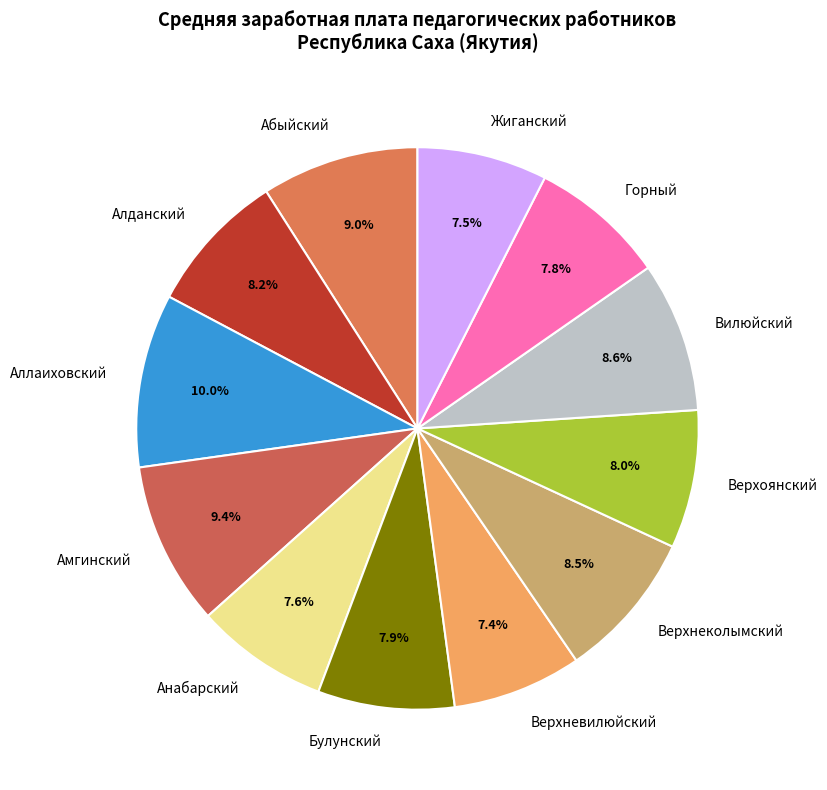

Which category has the biggest portion of the pie?

Аллаиховский